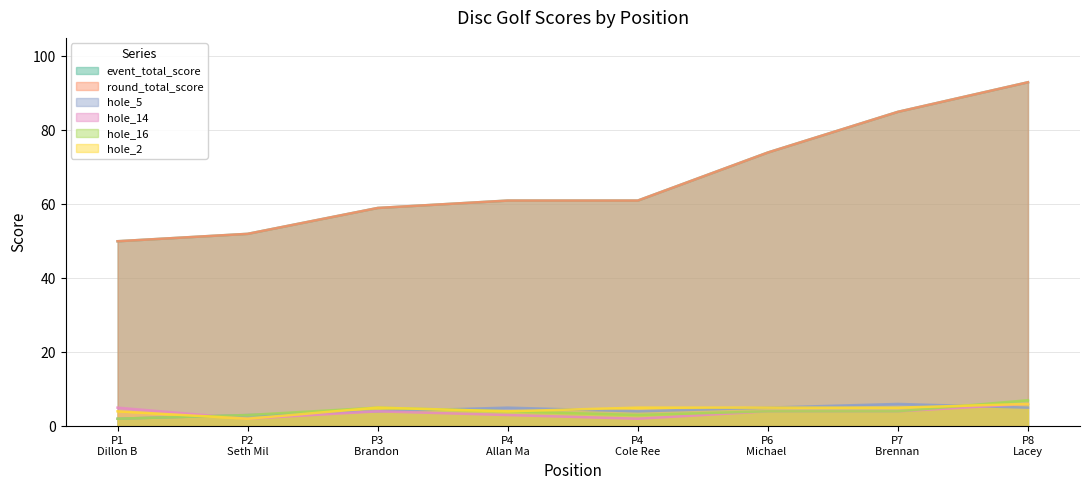

The hole_5 series shows 3 at P2 Seth Mil. True or false?

True